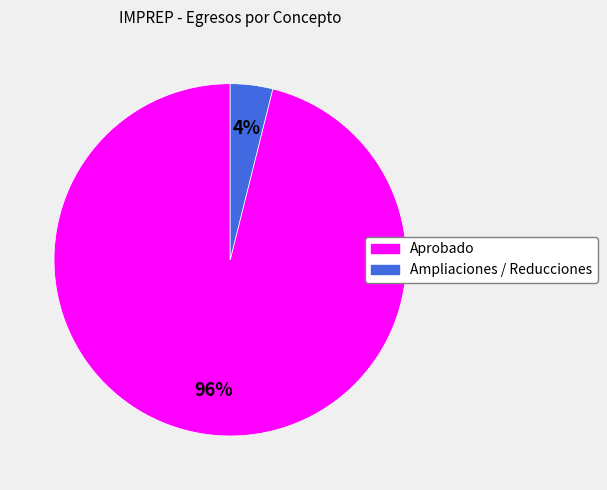

To the nearest percent, what is the difference between the largest and smallest slice percentages?

92%